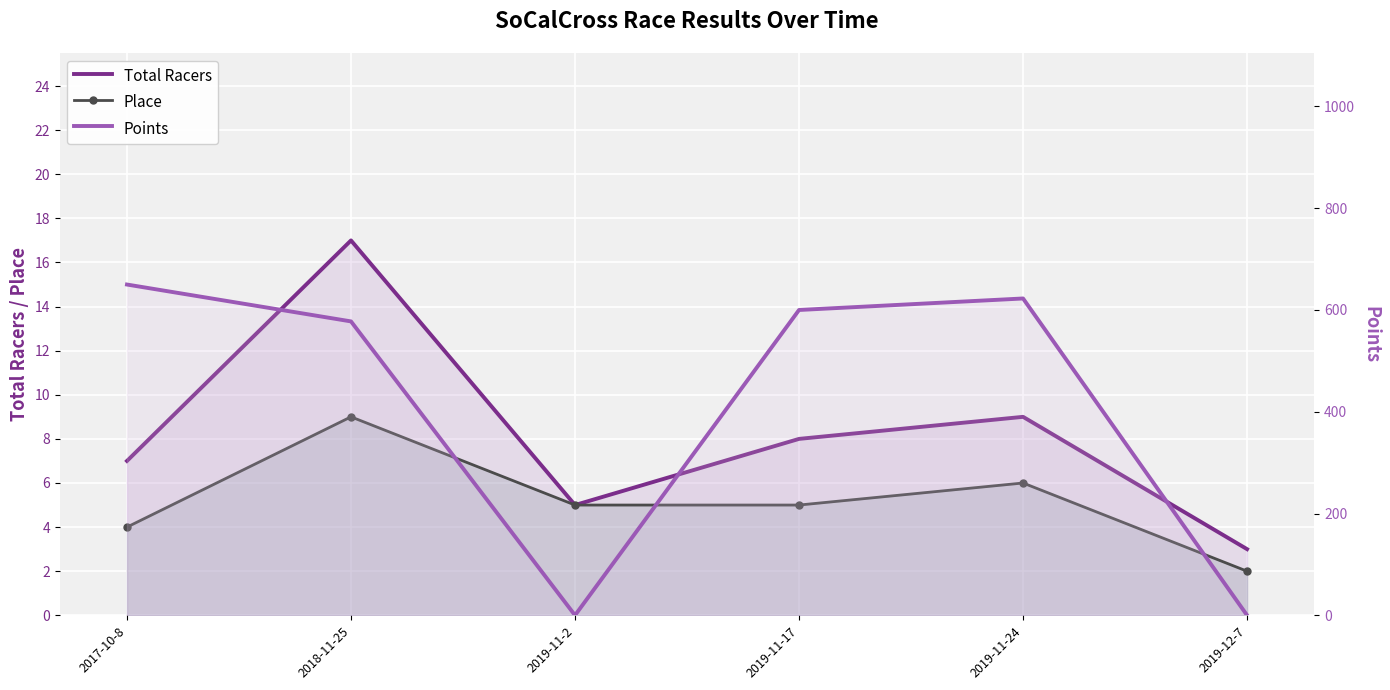

What is the average value of the Points series?

408.4